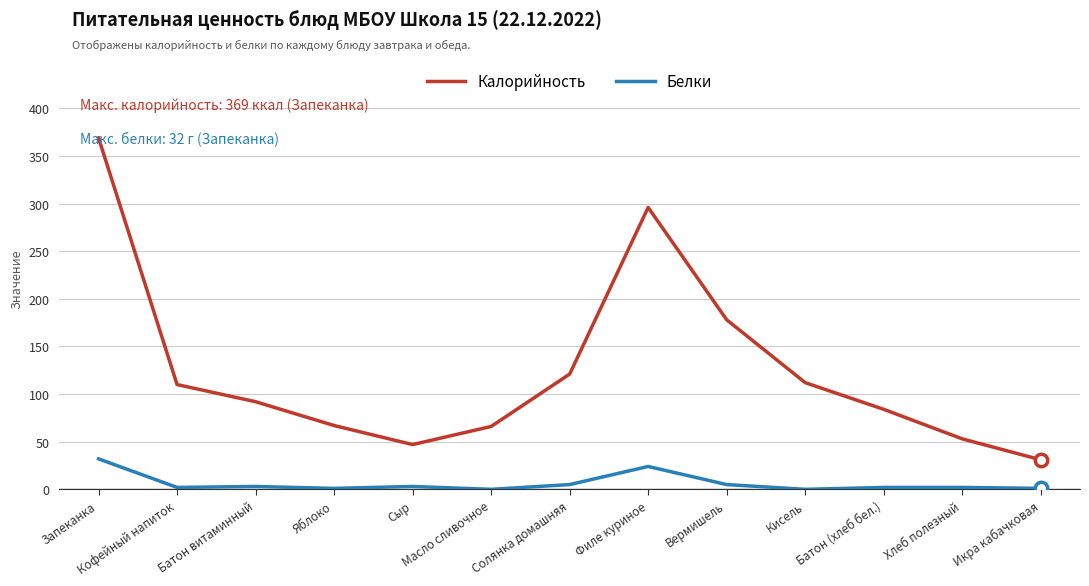

Which series has the widest spread of values?

Калорийность